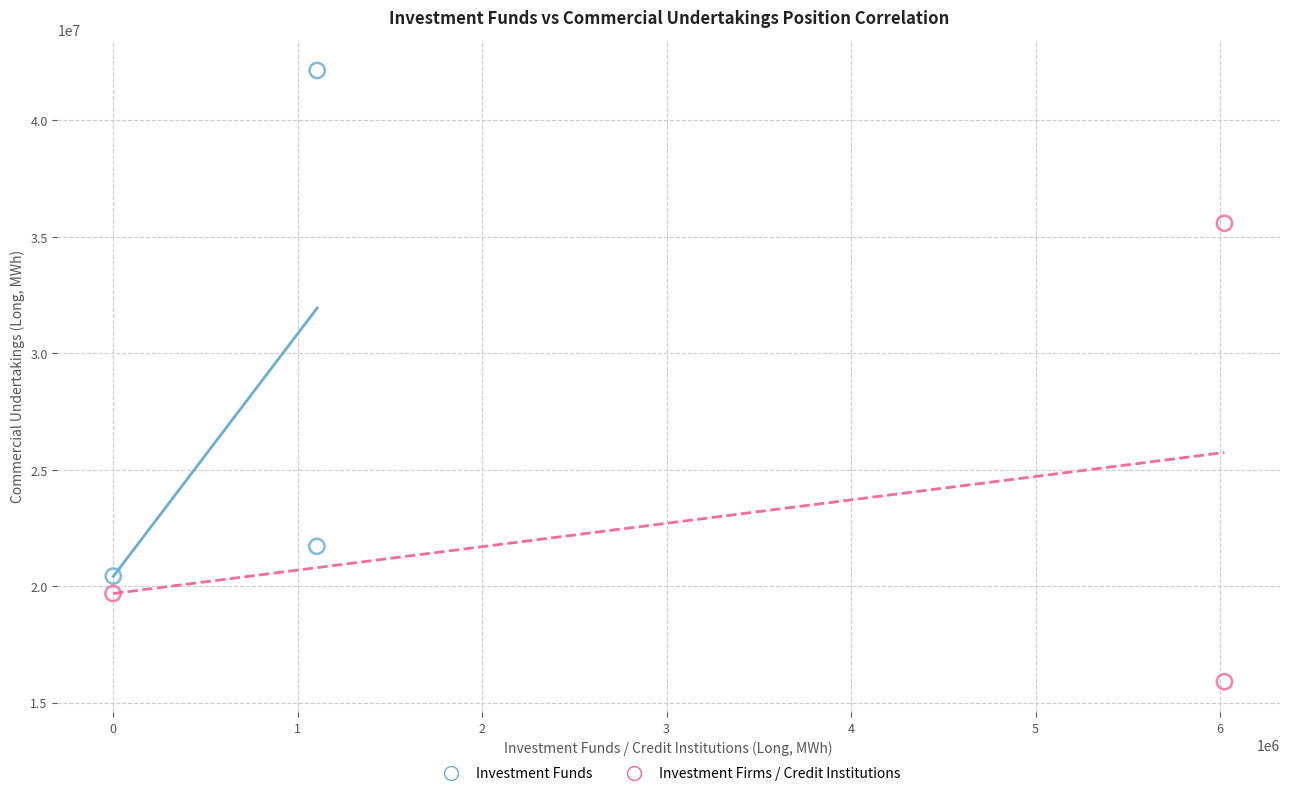

Which series reaches the minimum Y coordinate?

Investment Firms / Credit Institutions